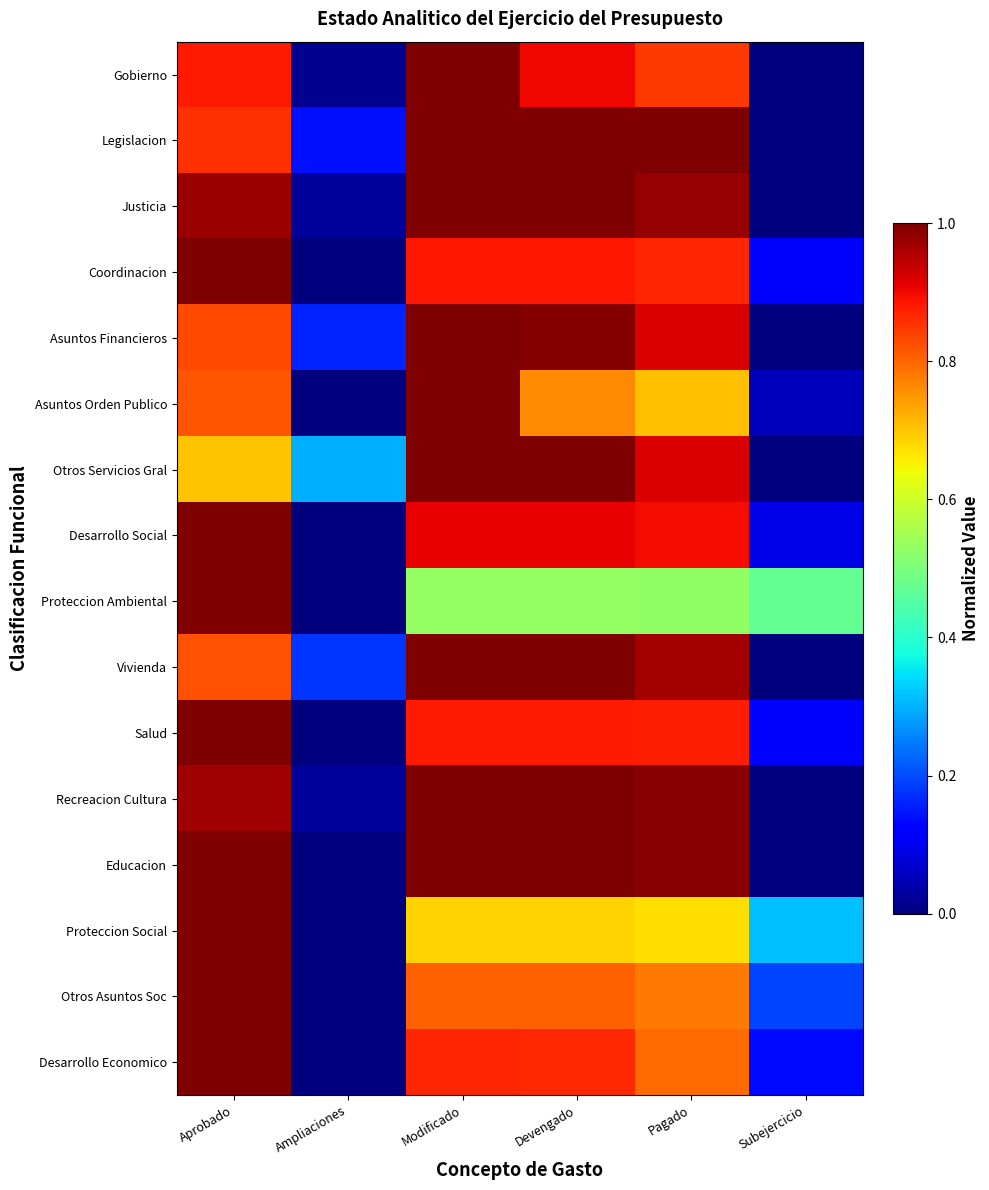

Between Pagado and Modificado, which is larger?

Modificado